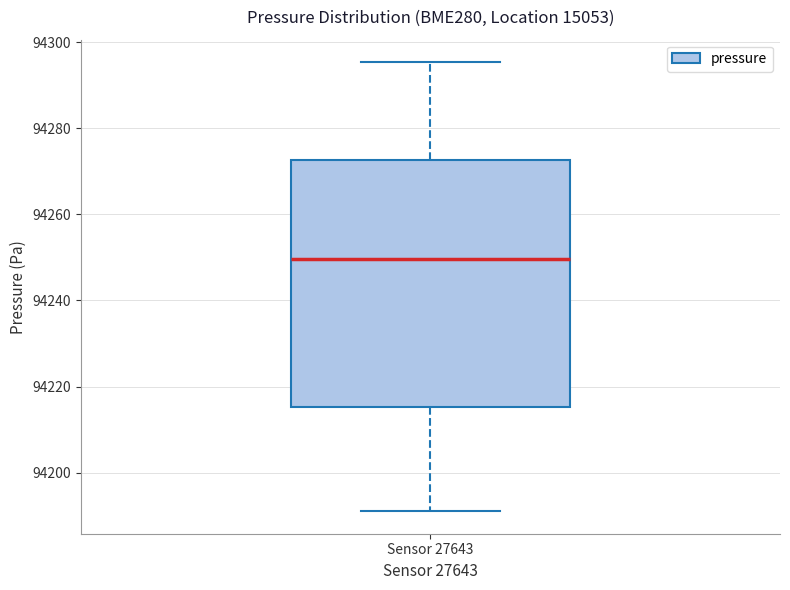

Read this box plot against the y-axis: the position of the median line, the range covered by the box, and the ends of both whiskers. The values are not printed on the chart, so give them approximately, as read against the axis.

median 94250, box 94216 to 94272, whiskers 94192 to 94296